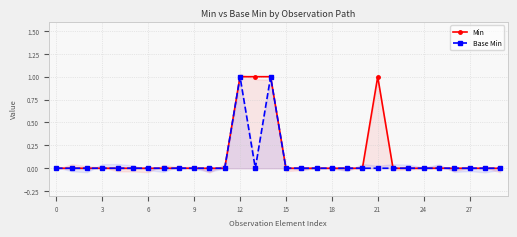

Which series has the largest total across all categories?

Min